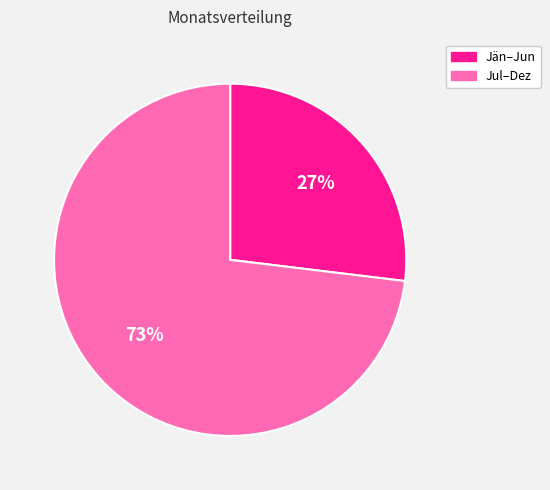

The Jän–Jun slice represents 38% of the pie. True or false?

False